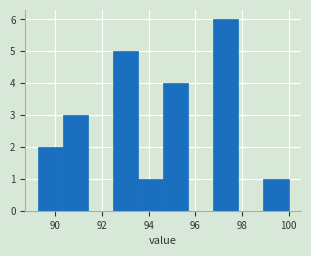

Reading left to right, transcribe this chart: for each bar, give the range it covers on the x-axis and its height. Neither the bar edges nor the heights are printed on the chart, so give them approximately, as read against the axes.

89.2 to 90.4: 2
90.4 to 91.4: 3
91.4 to 92.4: 0
92.4 to 93.6: 5
93.6 to 94.6: 1
94.6 to 95.6: 4
95.6 to 96.8: 0
96.8 to 97.8: 6
97.8 to 99.0: 0
99.0 to 100.0: 1